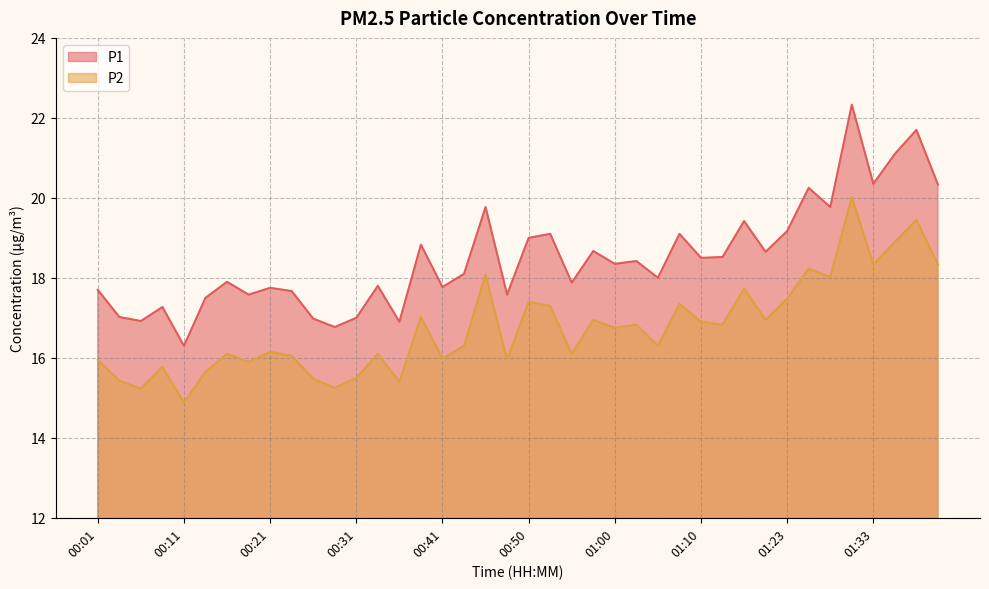

How many values in the P2 series exceed 16?

27